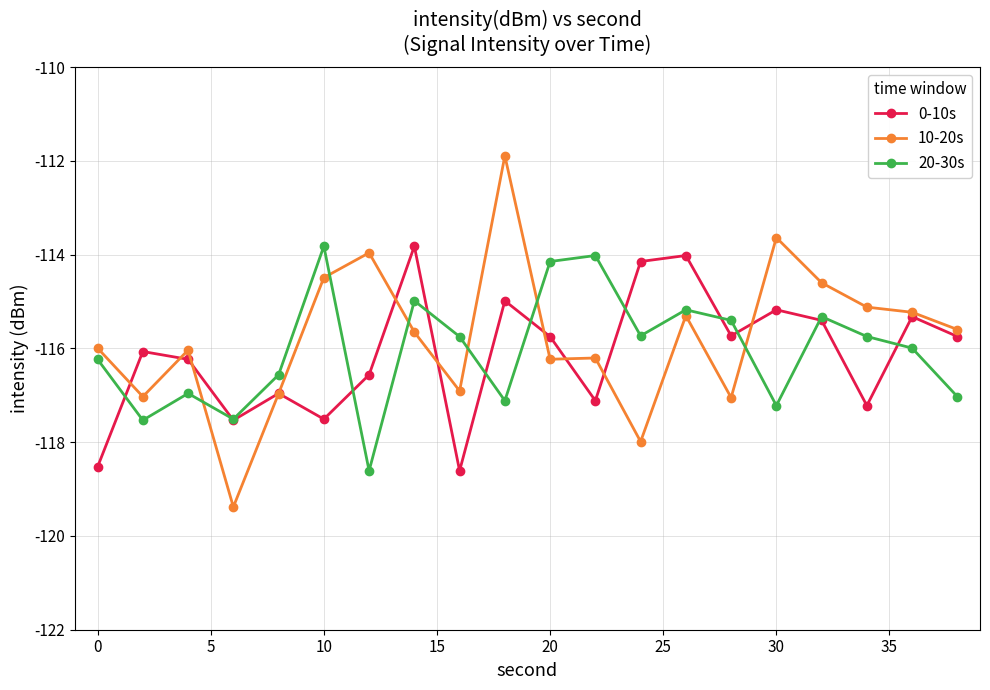

How many interior local valleys does the 0-10s series have?

6